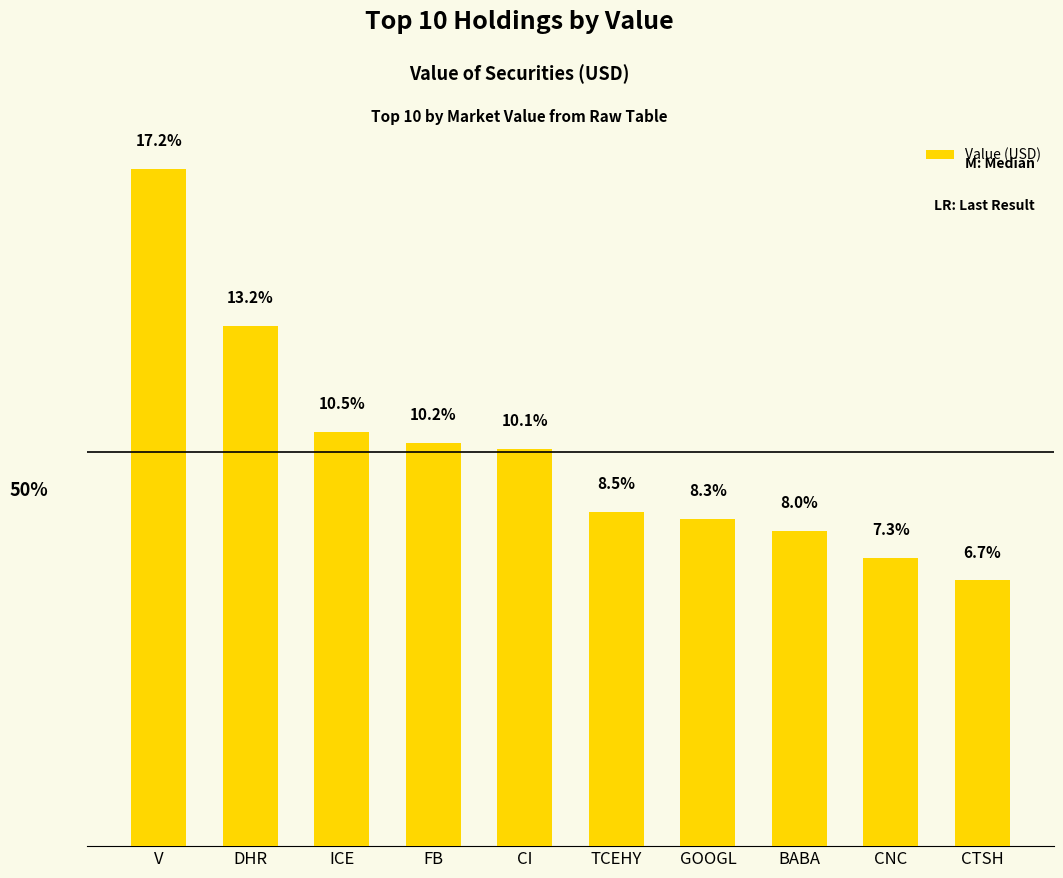

Between CTSH and TCEHY, which is larger?

TCEHY